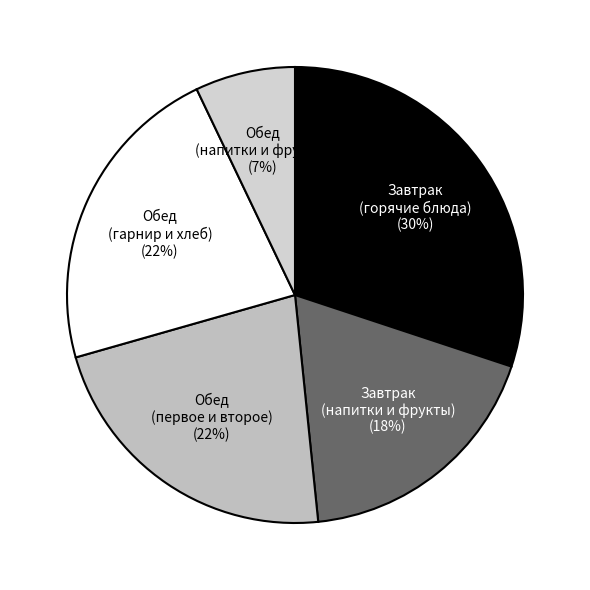

Which slice is the smallest?

Обед (напитки и фрукты) (7%)